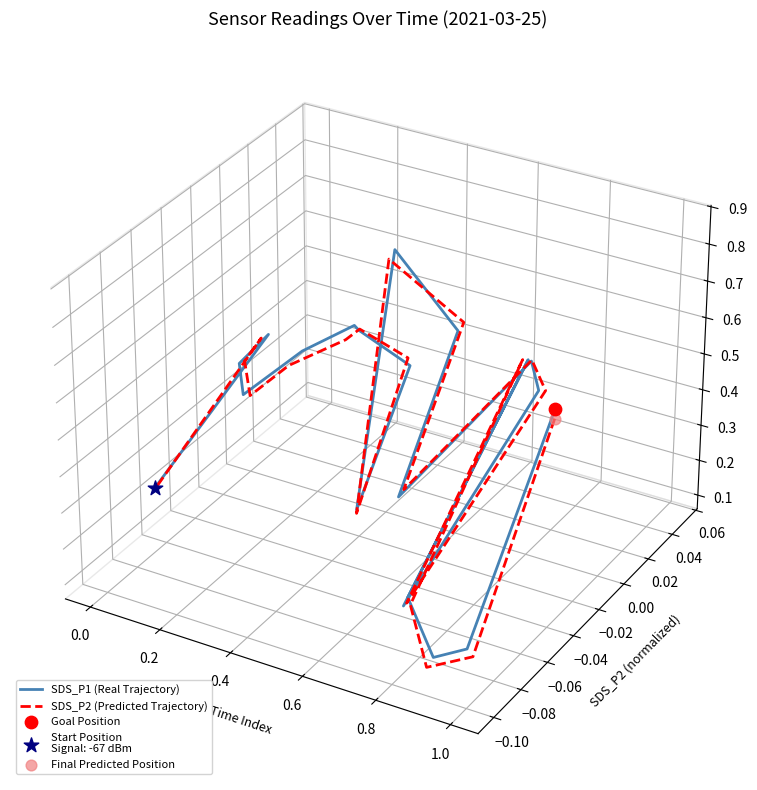

Which series reaches the minimum Y coordinate?

SDS_P2 (Predicted Trajectory)